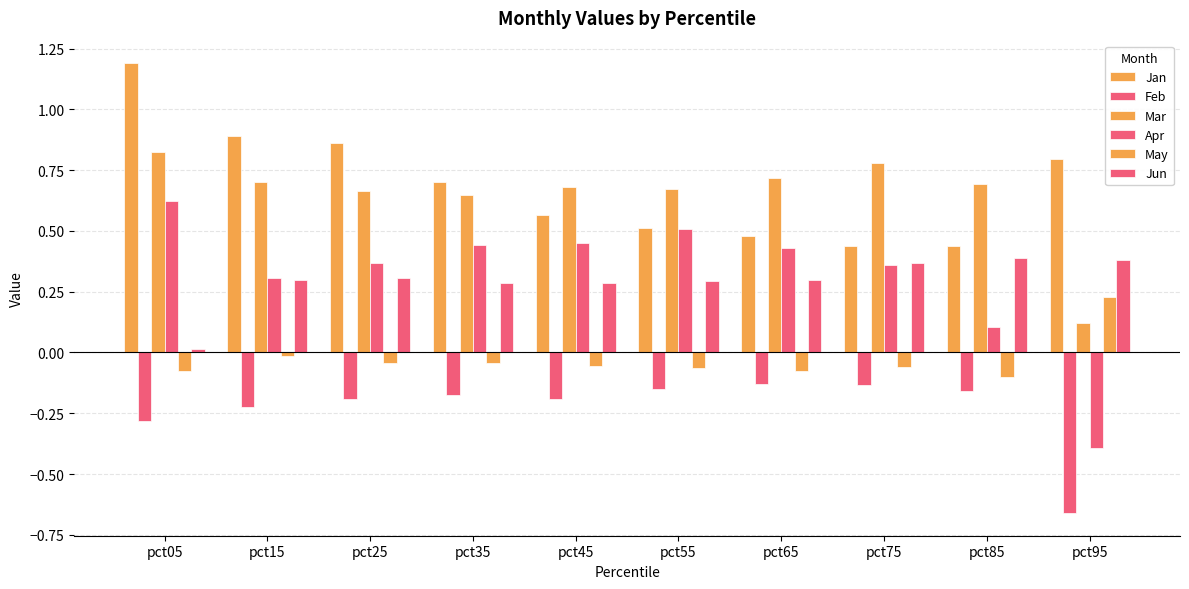

What is the lowest value of the Mar series?

0.1